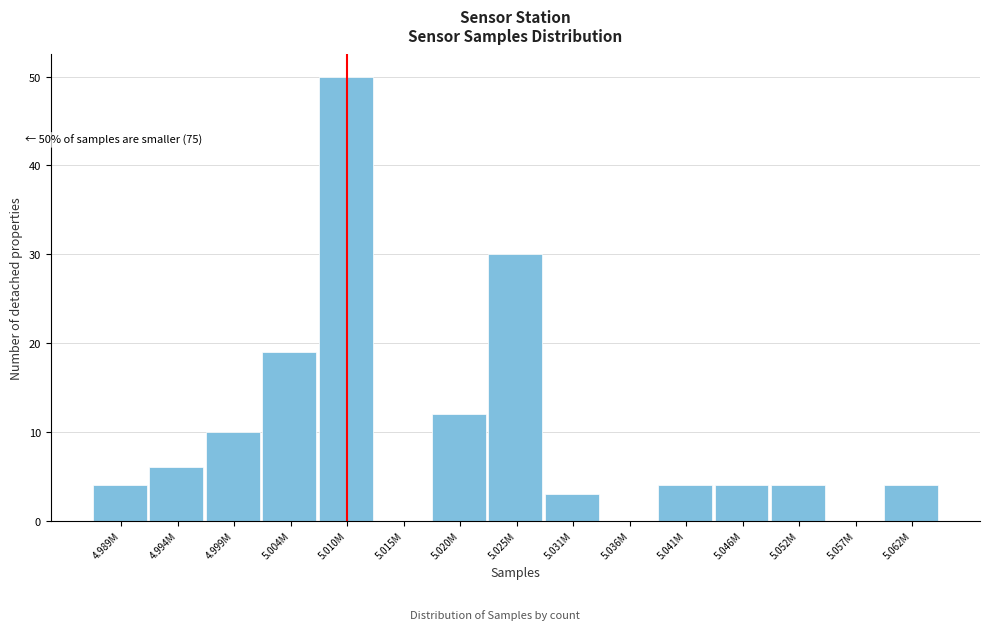

Reading right to left, what are all the values shown in this chart?

5.062M=4	5.057M=0	5.052M=4	5.046M=4	5.041M=4	5.036M=0	5.031M=3	5.025M=30	5.020M=12	5.015M=0	5.010M=50	5.004M=19	4.999M=10	4.994M=6	4.989M=4